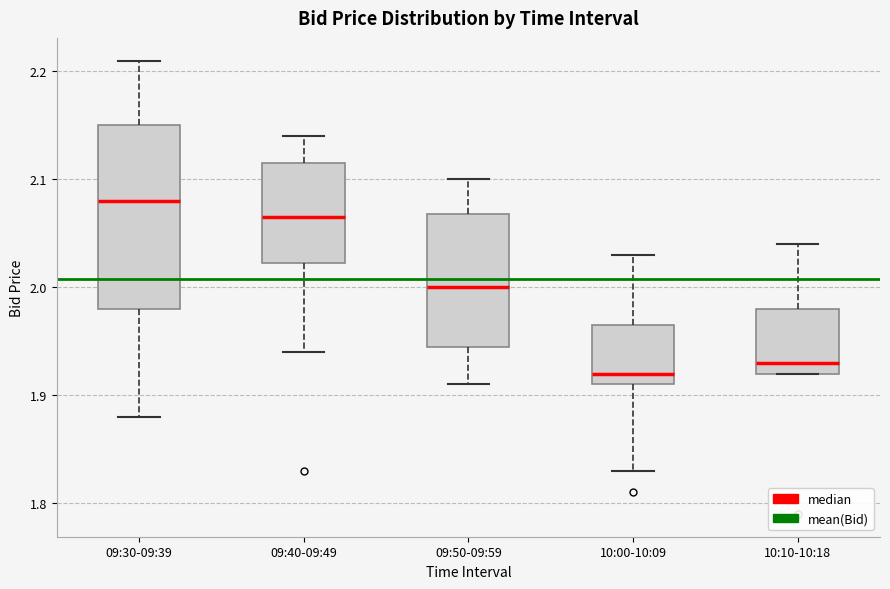

Where does the median line of the box for 10:00-10:09 sit on the y-axis? The values are not printed on the chart, so give them approximately, as read against the axis.

1.92